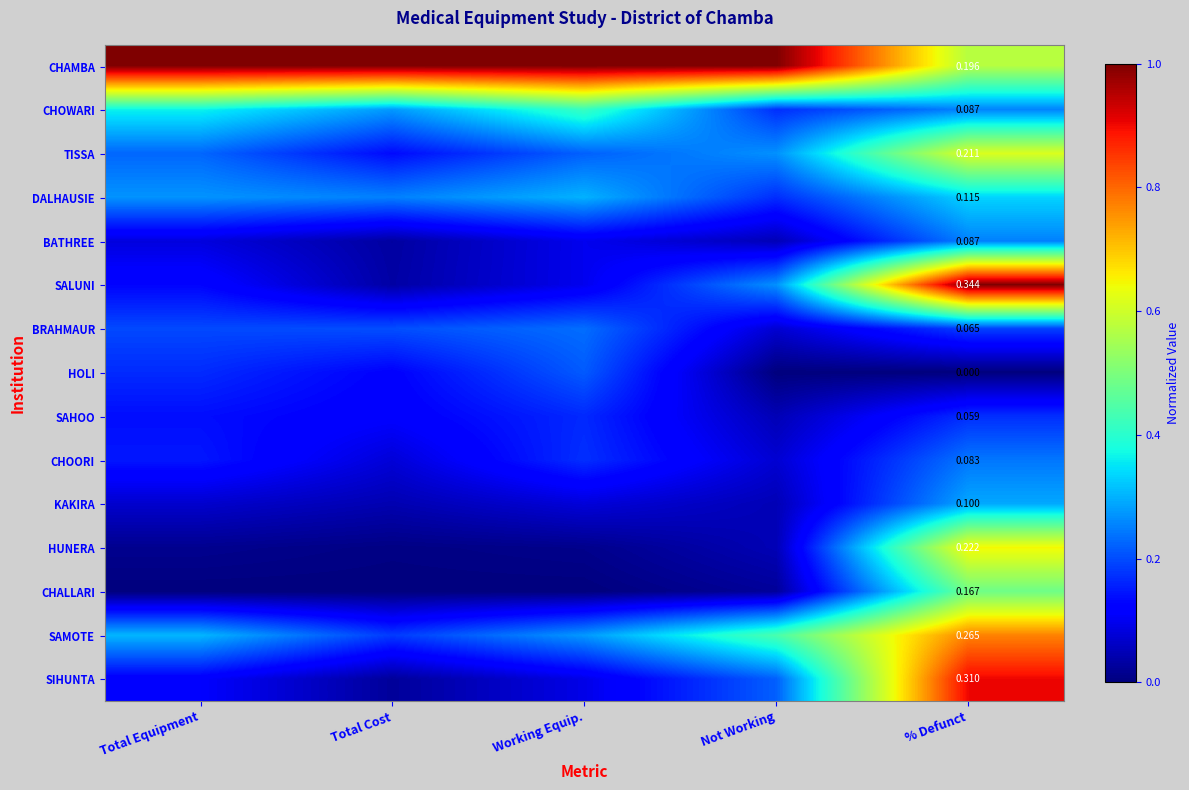

List the labels in order of CHAMBA value, smallest first.

% Defunct, Total Equipment, Total Cost, Working Equip., Not Working